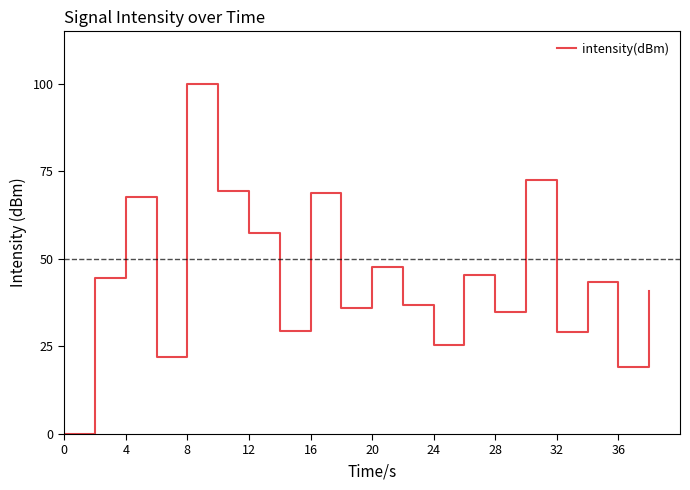

How many values exceed 43?

10